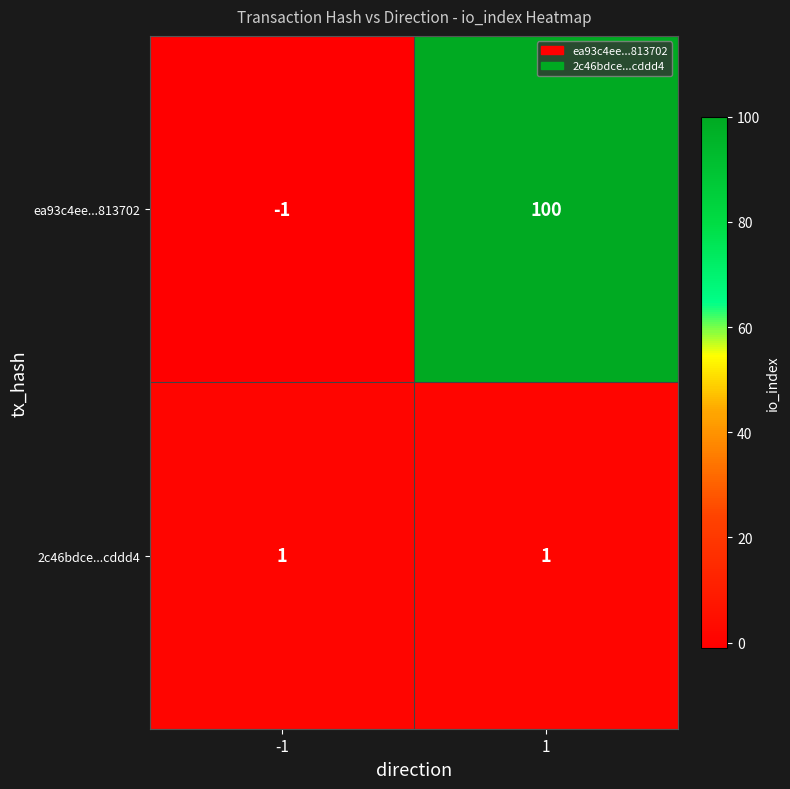

How many series are shown in this chart?

2